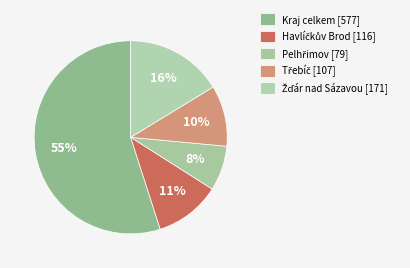

Do Havlíčkův Brod and Kraj celkem together represent more than half of the pie?

Yes